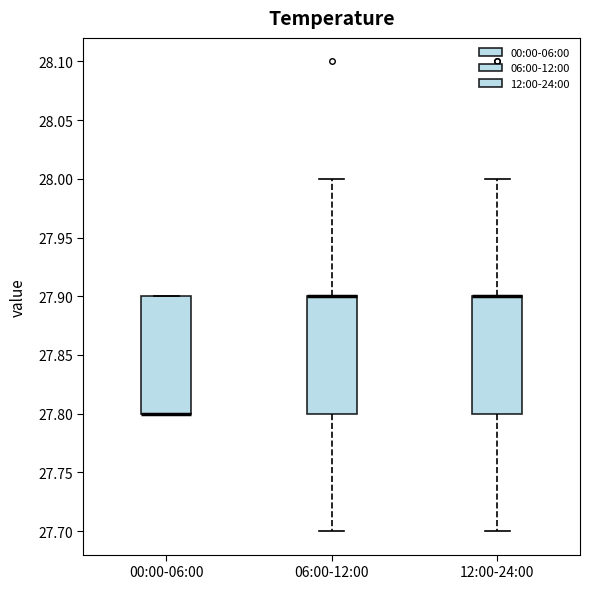

Where is the lower edge of the box for 06:00-12:00 on the y-axis? The values are not printed on the chart, so give them approximately, as read against the axis.

27.8